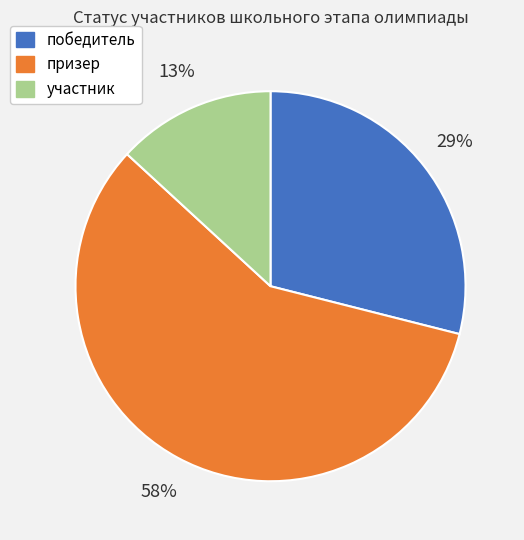

Count the number of slices in the pie.

3